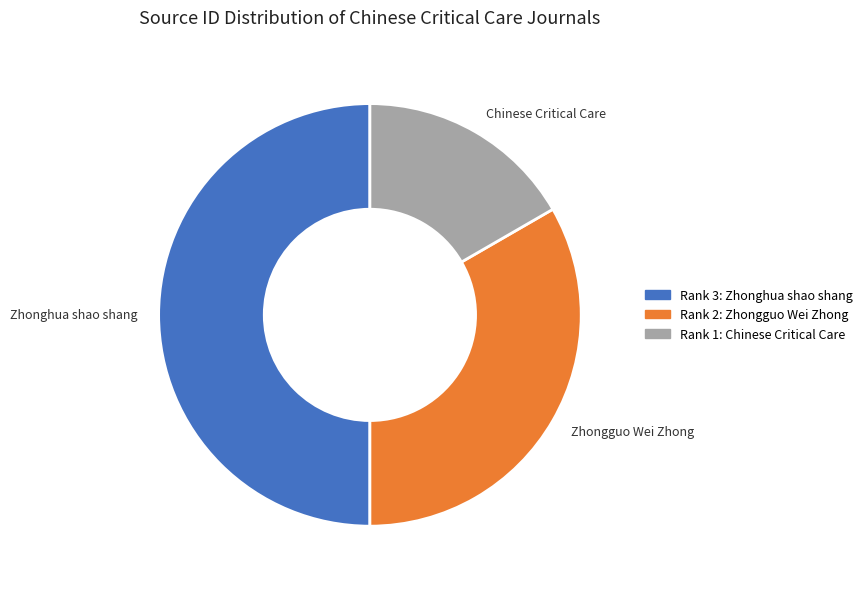

Which slice is the smallest?

Chinese Critical Care